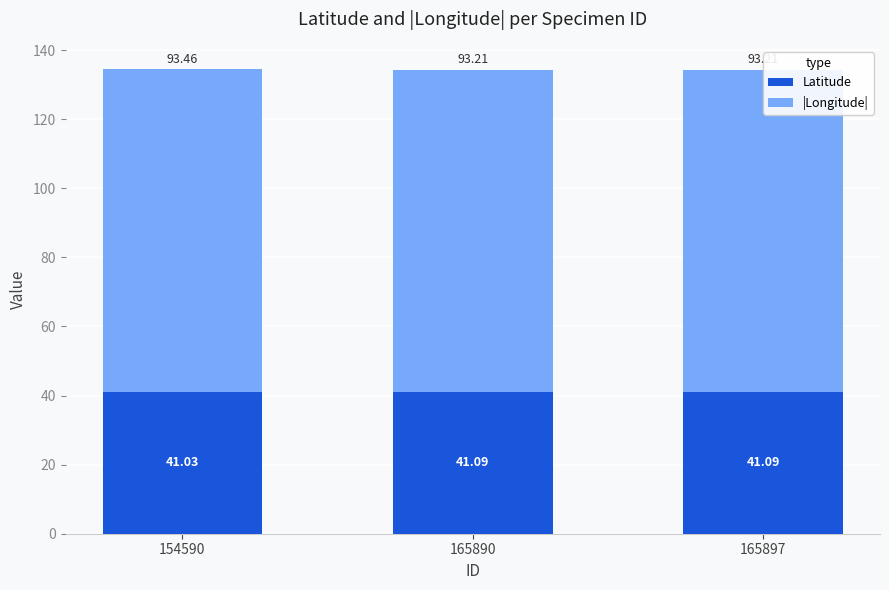

What is the total value across all series at 165890?

134.3